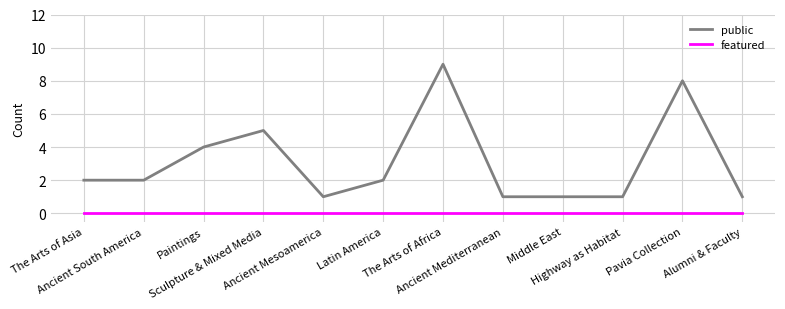

Reading left to right, transcribe all the data shown in this chart.

public: The Arts of Asia=2	Ancient South America=2	Paintings=4	Sculpture & Mixed Media=5	Ancient Mesoamerica=1	Latin America=2	The Arts of Africa=9	Ancient Mediterranean=1	Middle East=1	Highway as Habitat=1	Pavia Collection=8	Alumni & Faculty=1
featured: The Arts of Asia=0	Ancient South America=0	Paintings=0	Sculpture & Mixed Media=0	Ancient Mesoamerica=0	Latin America=0	The Arts of Africa=0	Ancient Mediterranean=0	Middle East=0	Highway as Habitat=0	Pavia Collection=0	Alumni & Faculty=0